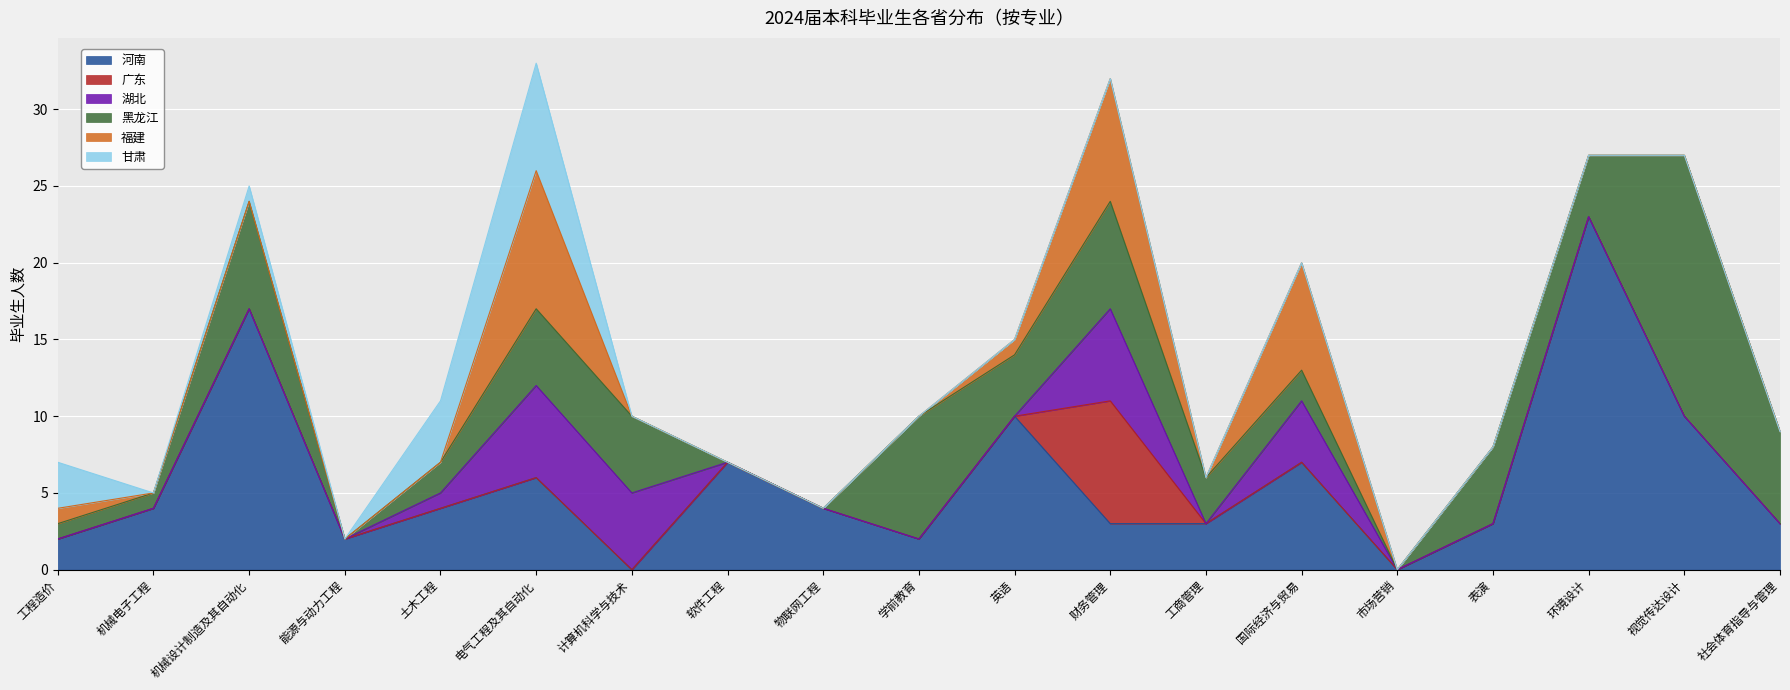

Which category has the highest value in the 福建 series?

电气工程及其自动化